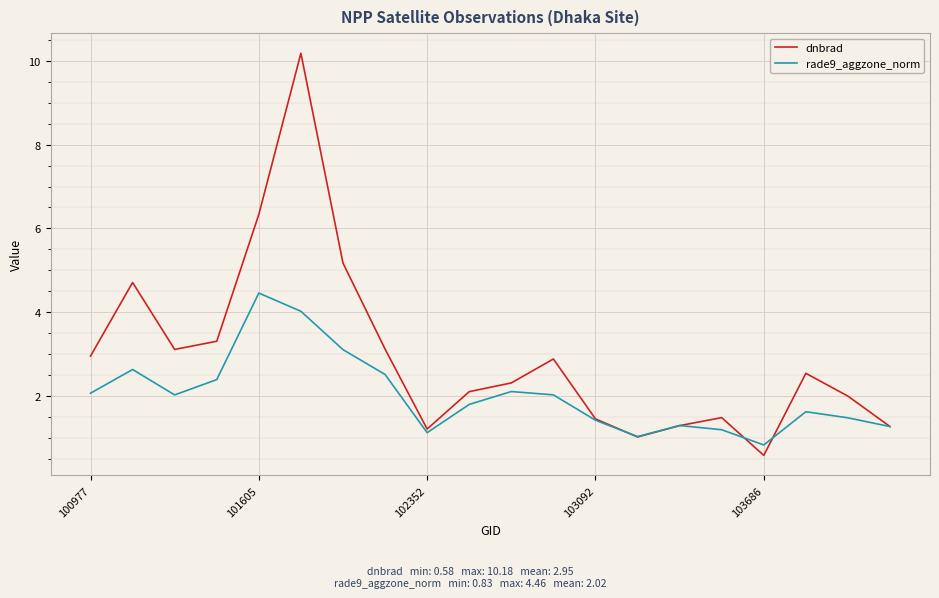

How many interior local valleys does the dnbrad series have?

4